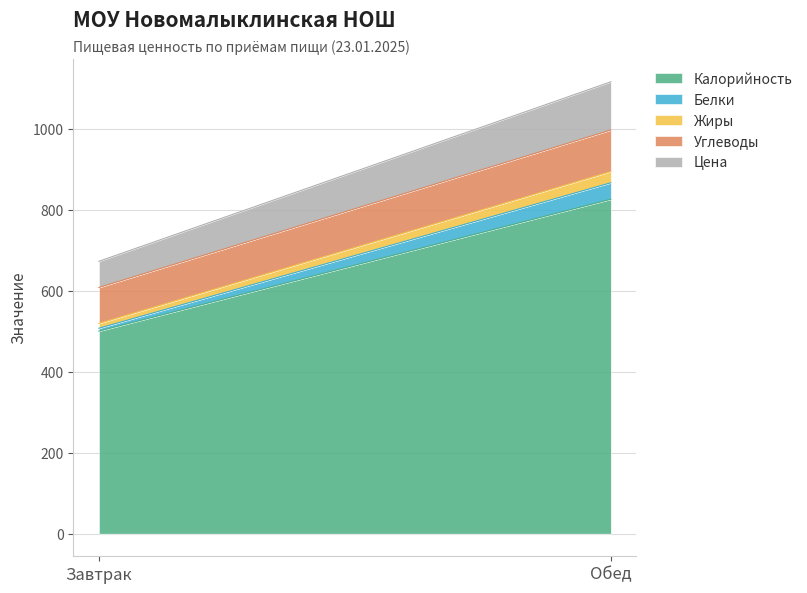

List the series in order of their peak value, lowest first.

Жиры, Белки, Углеводы, Цена, Калорийность